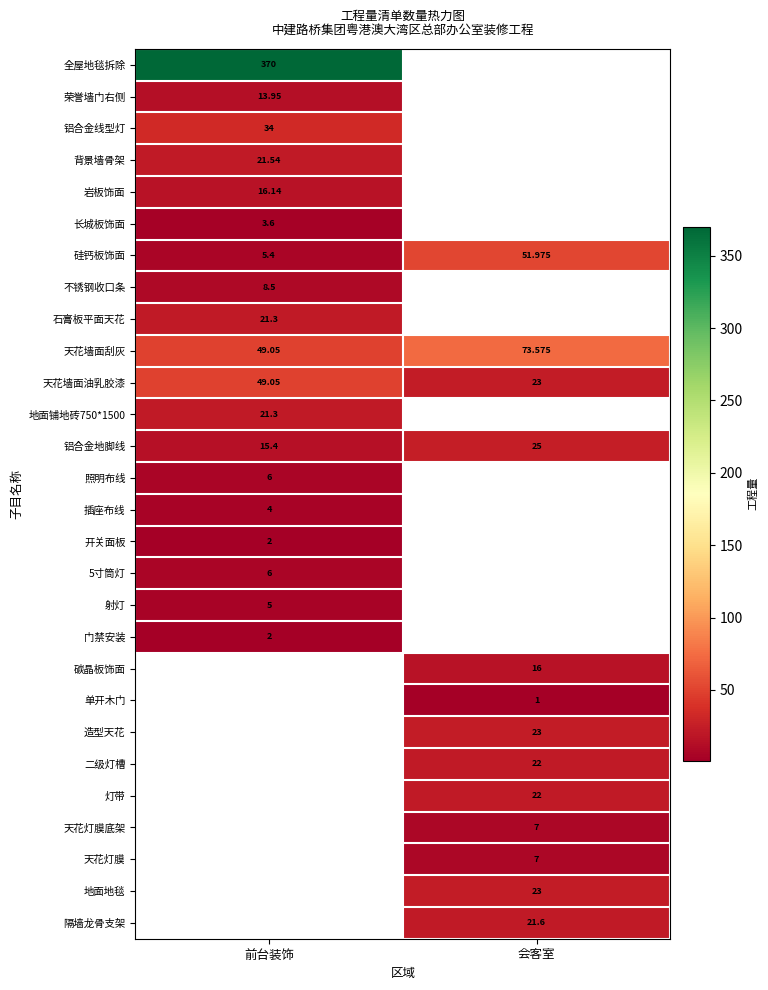

Between 前台装饰 and 会客室, which is larger?

会客室